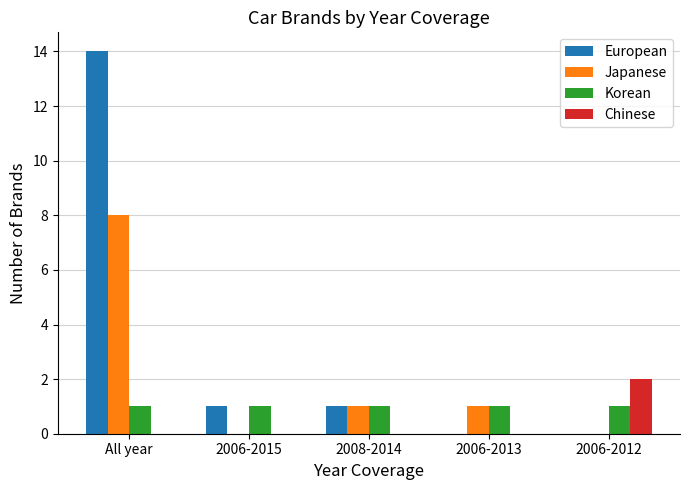

Reading left to right, transcribe all the data shown in this chart.

European: 14	1	1	0	0
Japanese: 8	0	1	1	0
Korean: 1	1	1	1	1
Chinese: 0	0	0	0	2